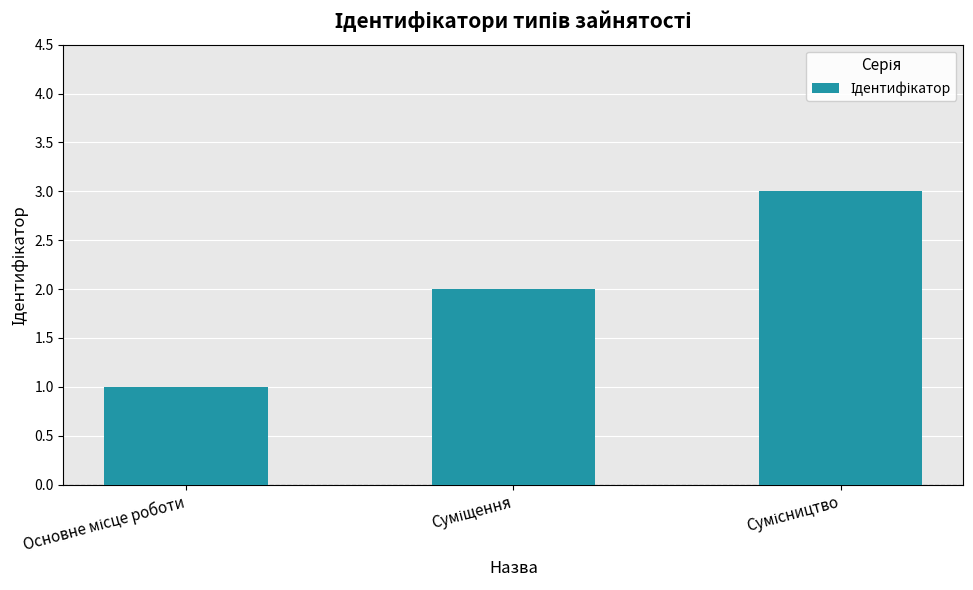

Does the chart contain stacked bars?

No